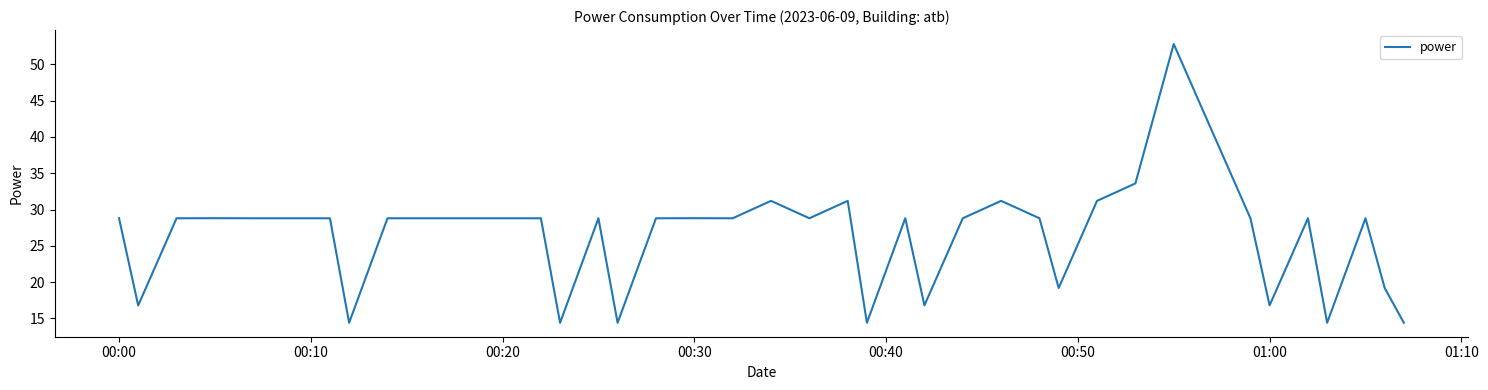

What is the minimum value shown in the chart?

14.4